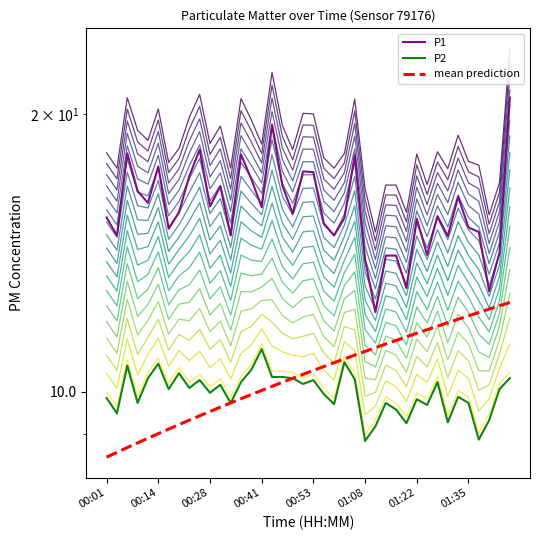

What is the maximum value for P1?

20.8